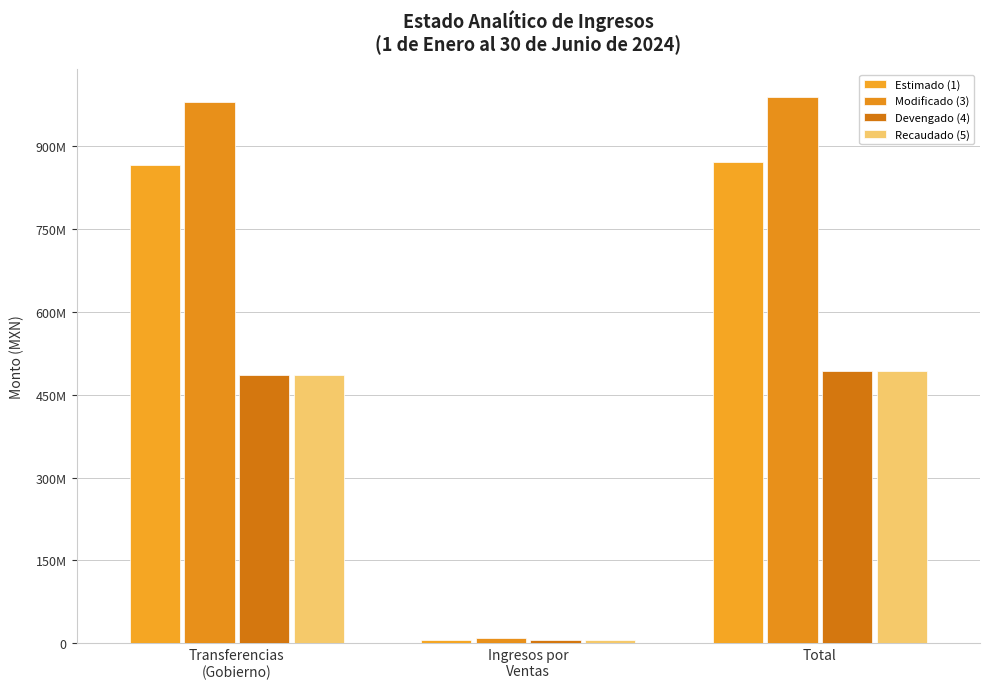

Are the bars grouped side by side (vs. stacked)?

Yes